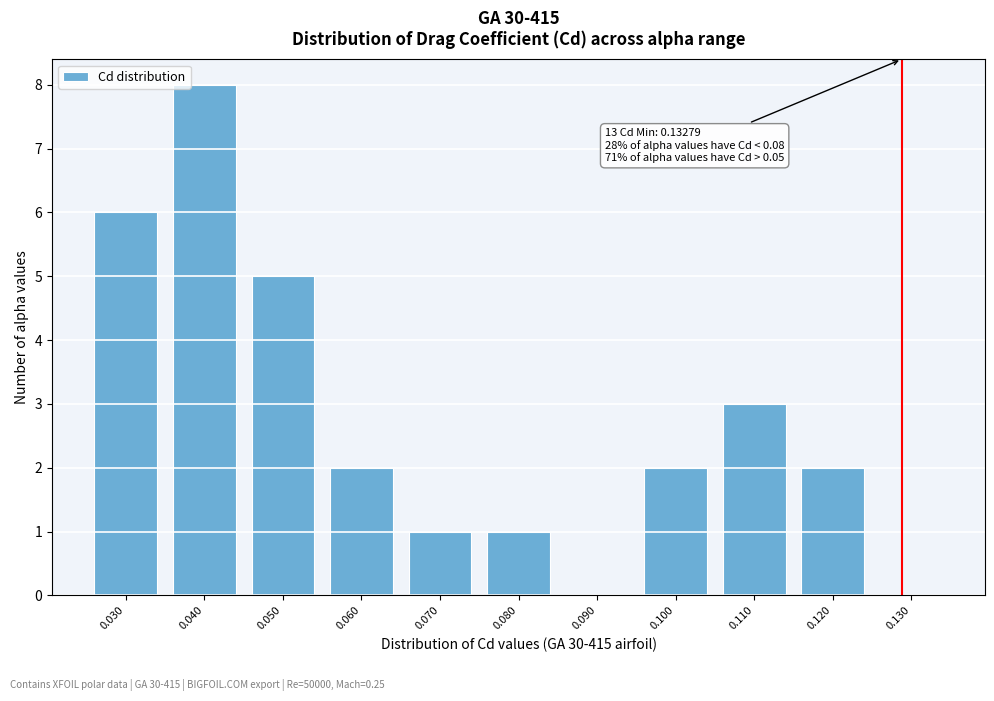

Reading left to right, what are all the values shown in this chart?

0.030=6	0.040=8	0.050=5	0.060=2	0.070=1	0.080=1	0.090=0	0.100=2	0.110=3	0.120=2	0.130=0